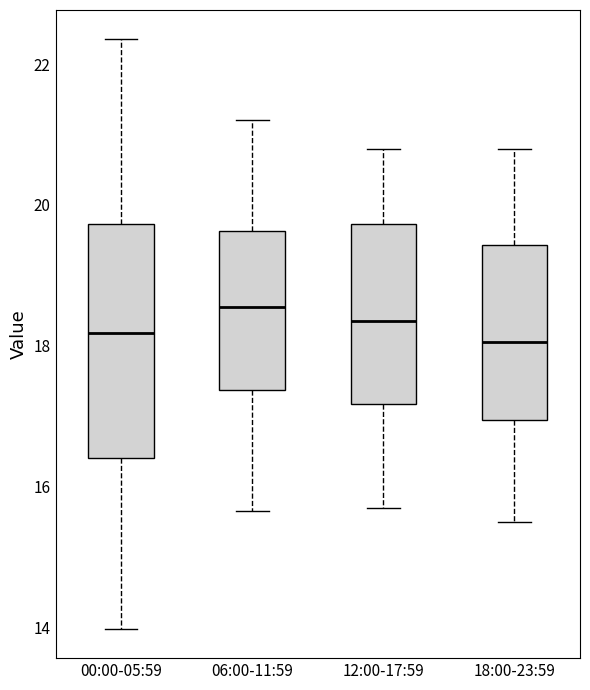

Which box is the tallest, from its lower edge to its upper edge?

00:00-05:59